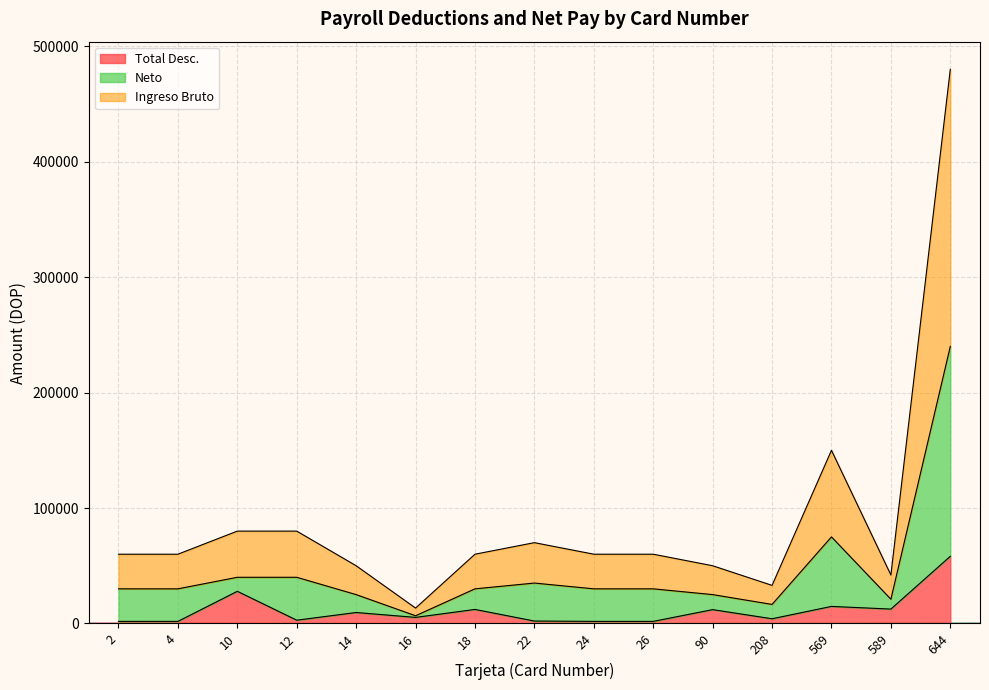

Where does the Ingreso Bruto series first go above 60000?

10